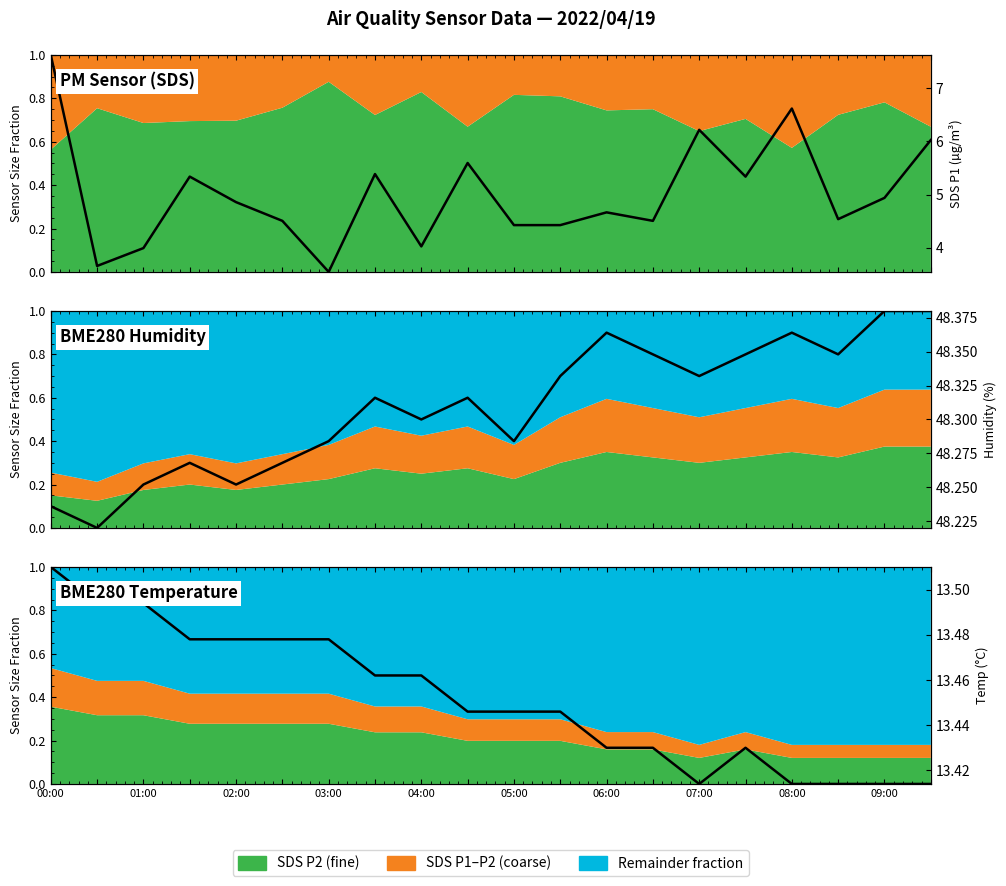

List the series in order of their overall mean, lowest first.

SDS P1 (µg/m³), Temp (°C), Humidity (%)